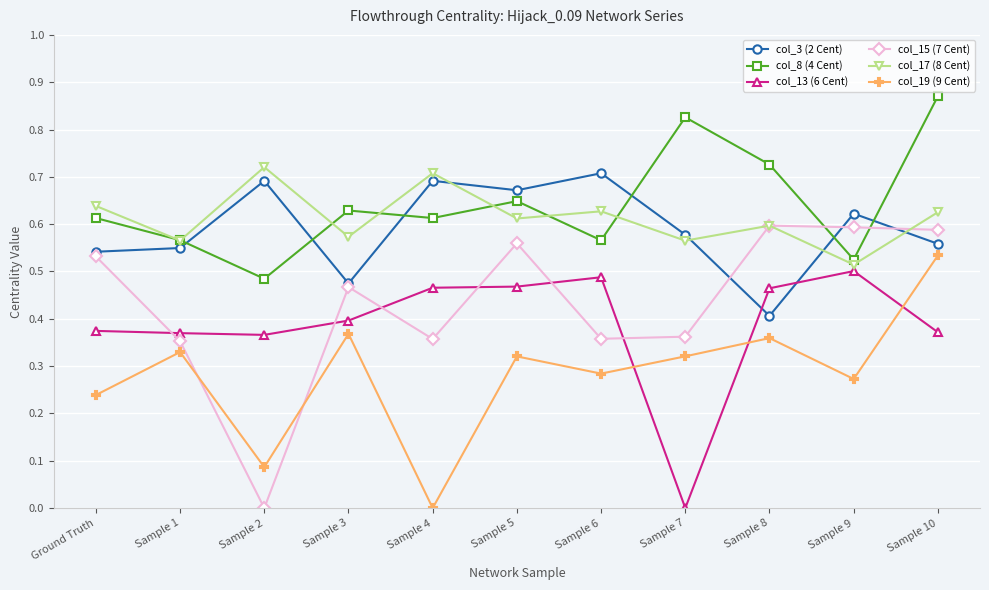

How many times do col_15 (7 Cent) and col_19 (9 Cent) cross each other?

2